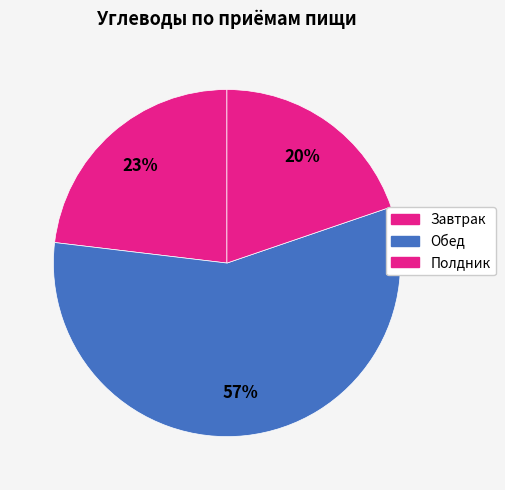

How many segments does this pie chart have?

3